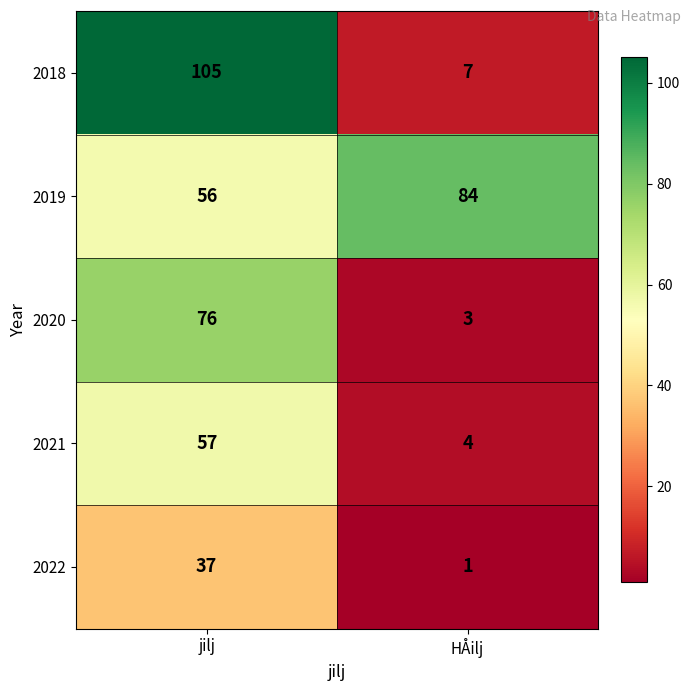

The value of 2018 at jilj is 105. True or false?

True